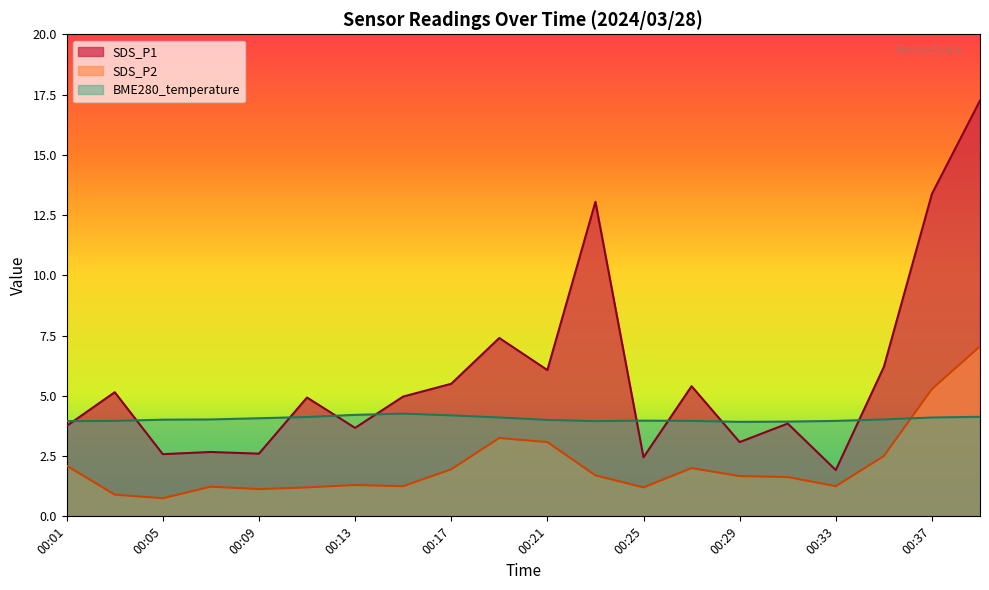

The value of BME280_temperature at 00:29 is 3.9. True or false?

True